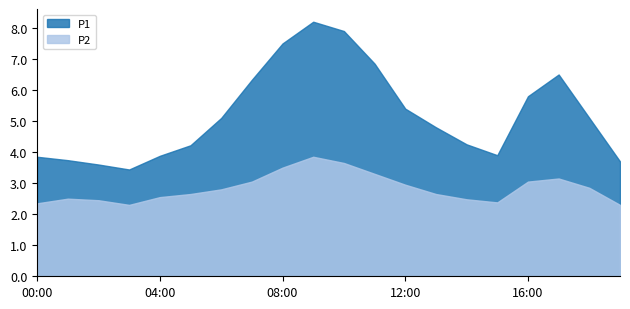

What is the difference between the P1 values at 07:00 and 04:00?

2.3